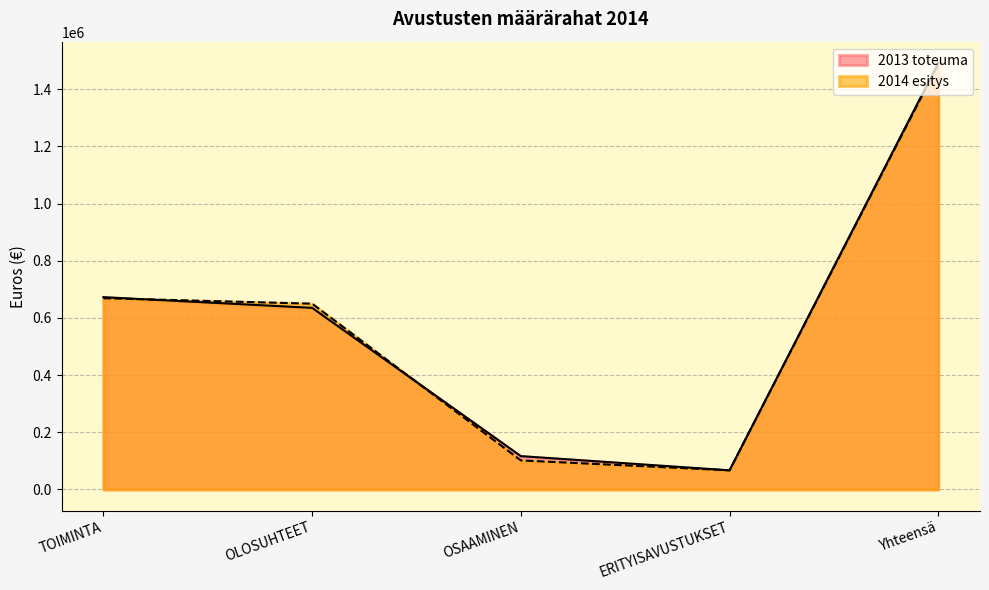

What is the approximate value of 2014 esitys at ERITYISAVUSTUKSET?

67000.0